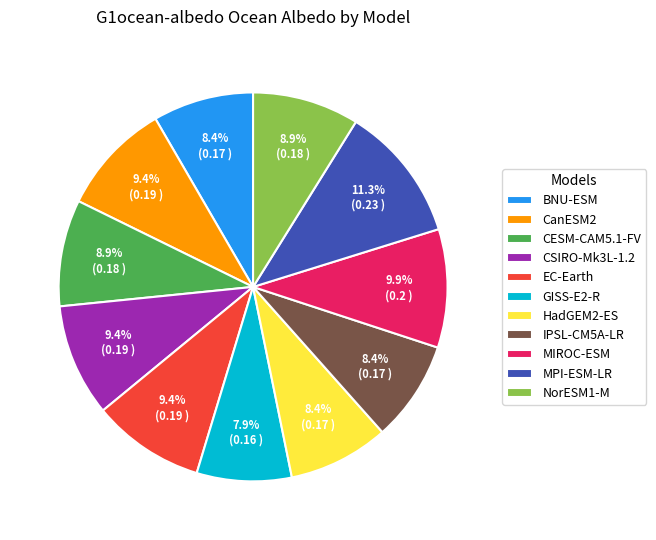

The IPSL-CM5A-LR slice represents 8% of the pie. True or false?

True